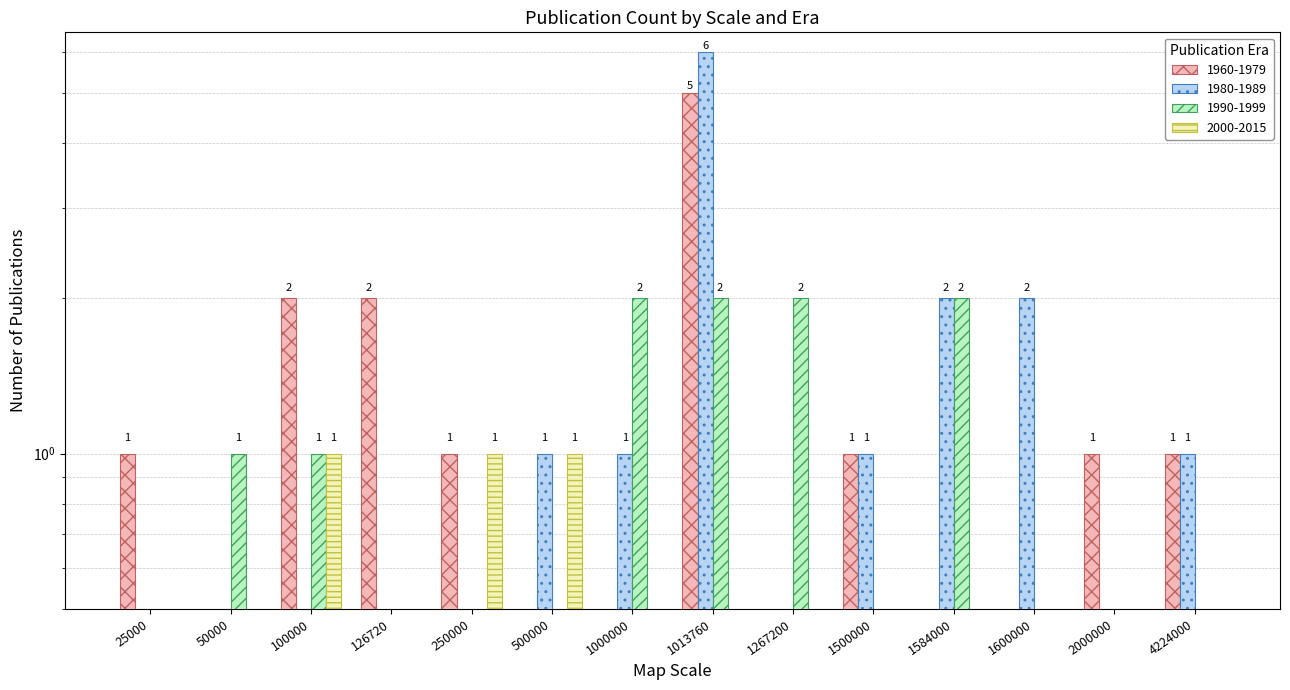

What is the maximum value shown in the chart?

6